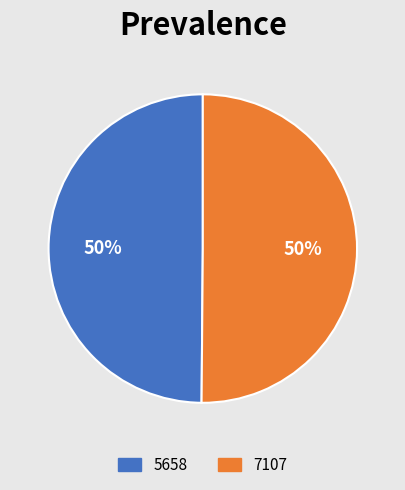

Do 5658 and 7107 together represent more than half of the pie?

Yes